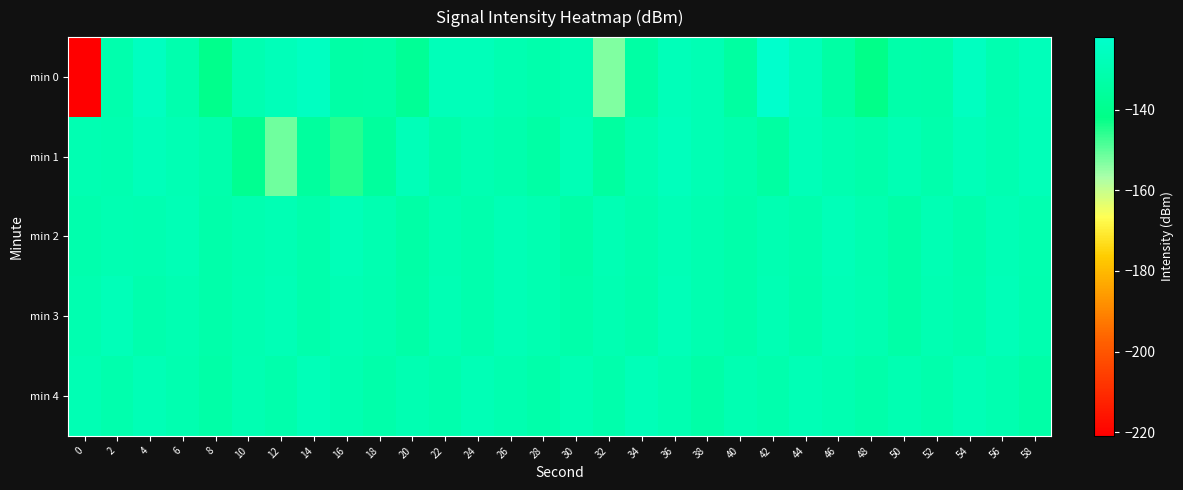

What is the minimum value shown in the chart?

-220.9